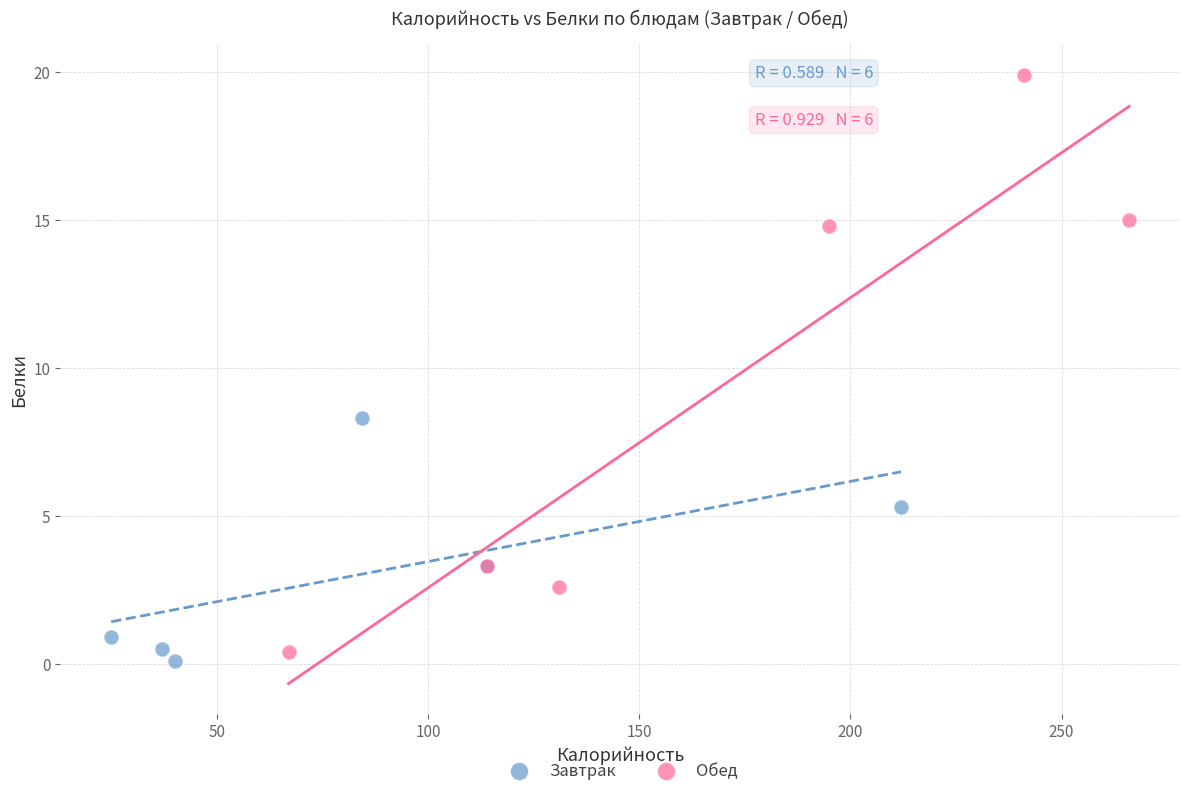

Which series contains the highest Y value?

Обед